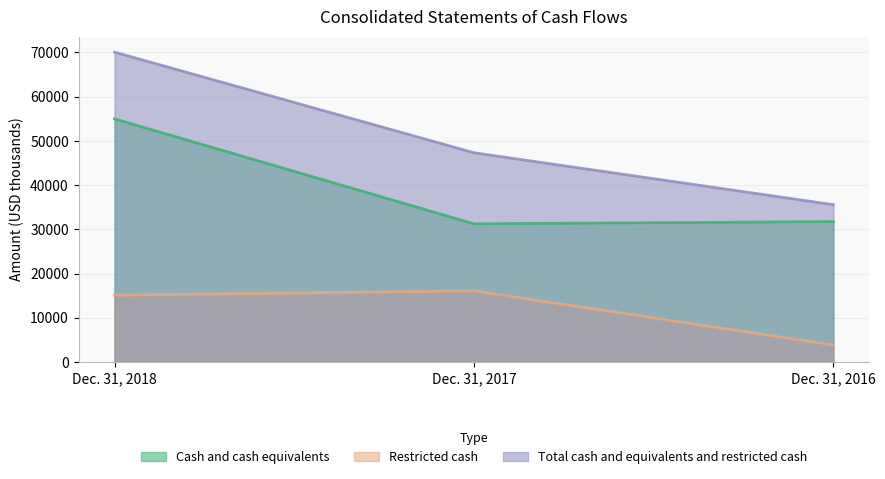

At how many categories does at least one series exceed 33239?

3